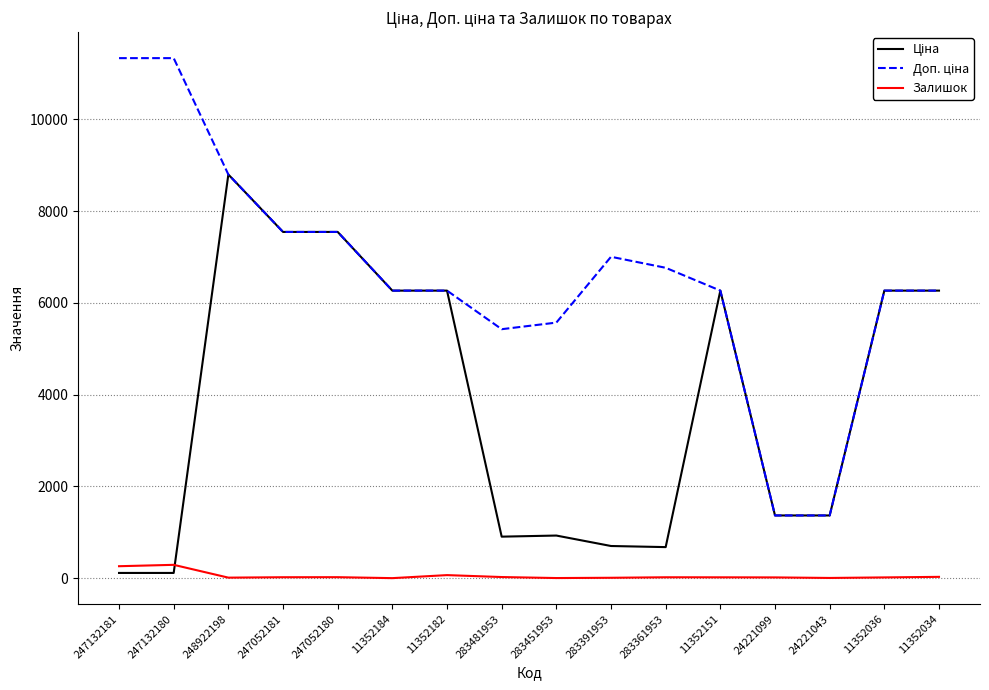

The Залишок series shows 66.0 at 11352182. True or false?

True